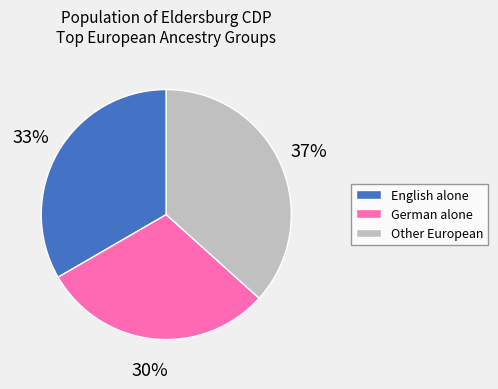

Is English alone the majority of the pie?

No